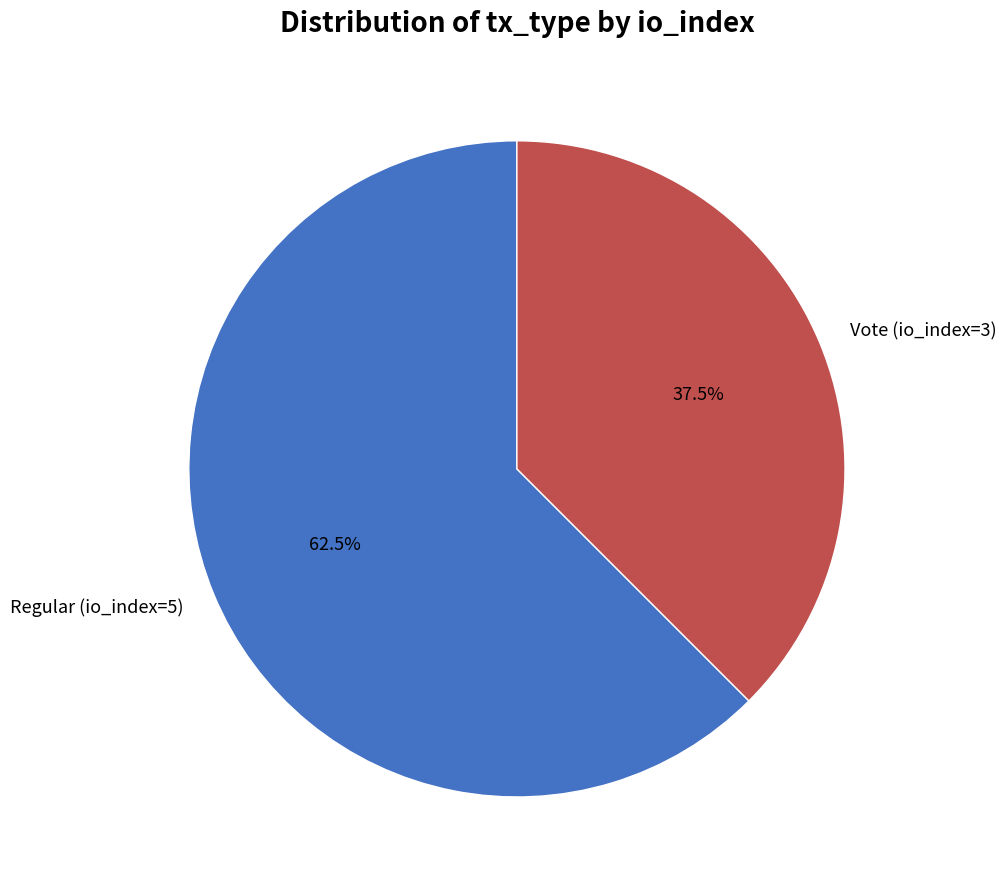

Which has a higher value, Regular (io_index=5) or Vote (io_index=3)?

Regular (io_index=5)